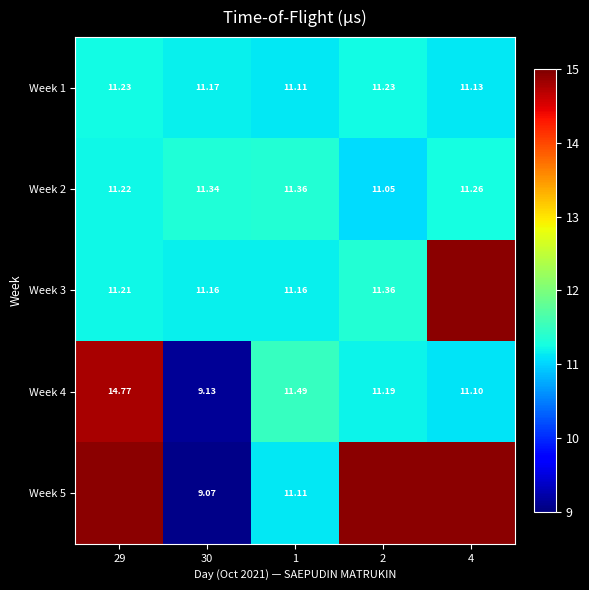

True or false: Week 1 has a value of 18.4 at 1.

False